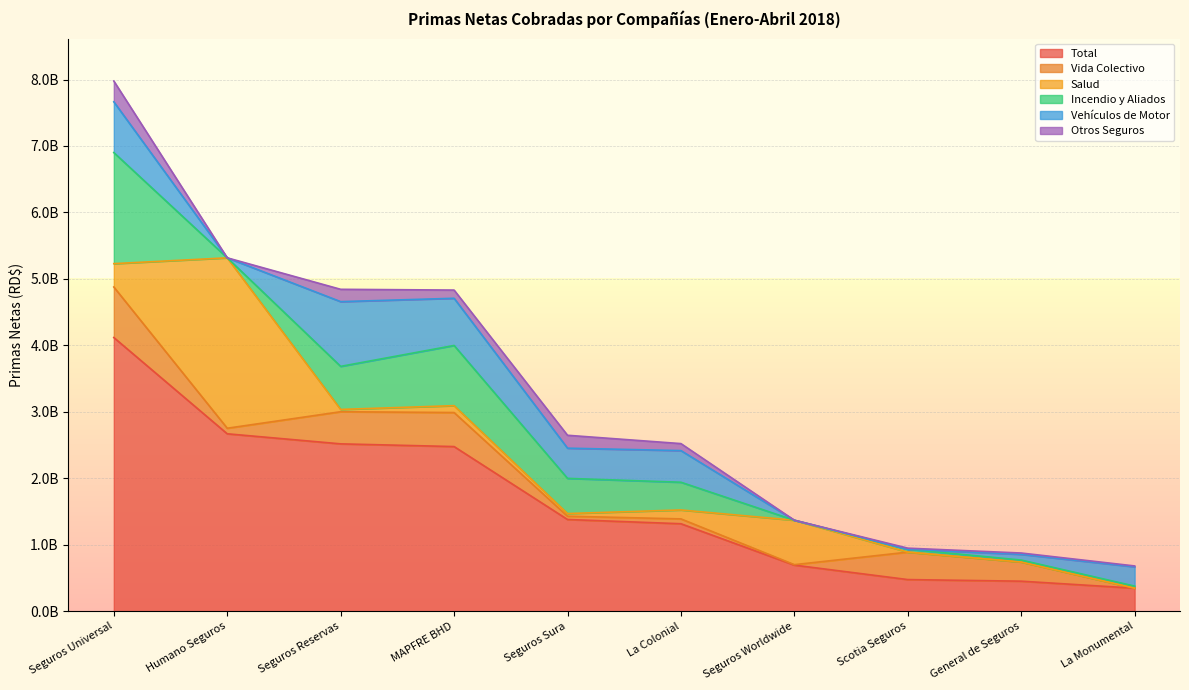

True or false: Salud has more than 1 interior local peaks.

True